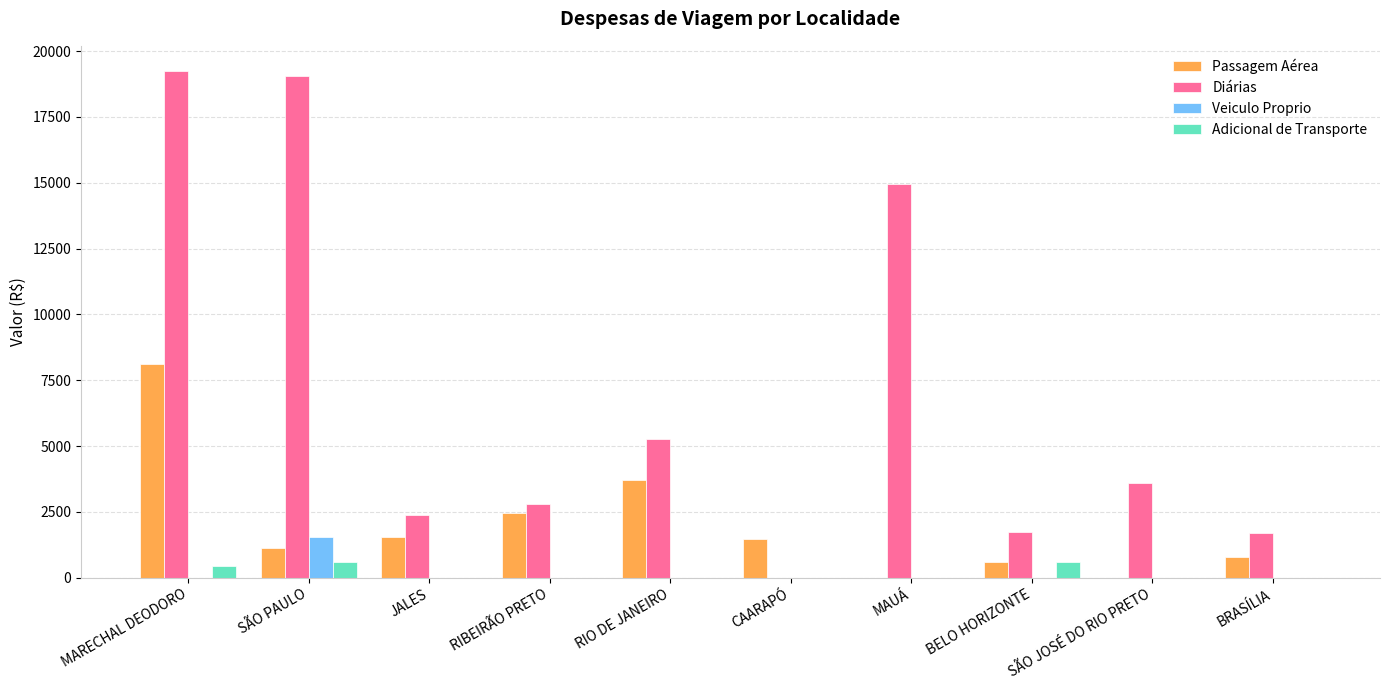

What is the approximate value of Adicional de Transporte at SÃO PAULO?

611.0